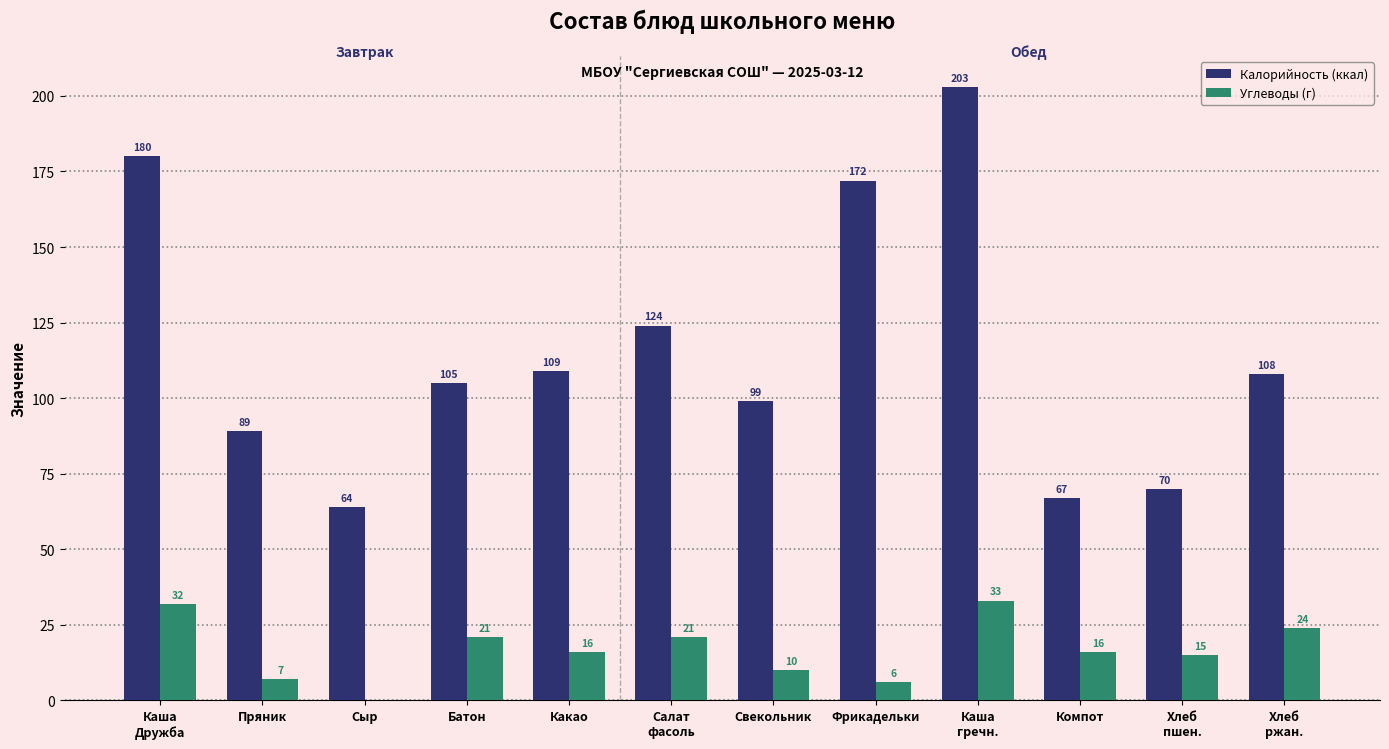

Between Пряник and Батон, which series saw the biggest shift?

Калорийность (ккал)